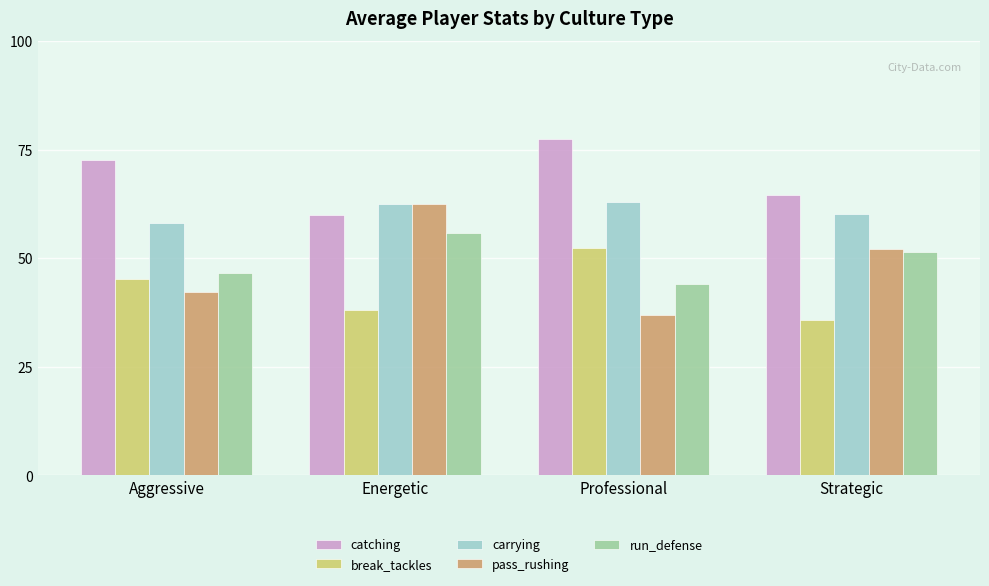

What is the sum of the catching values at Aggressive and Strategic?

137.1